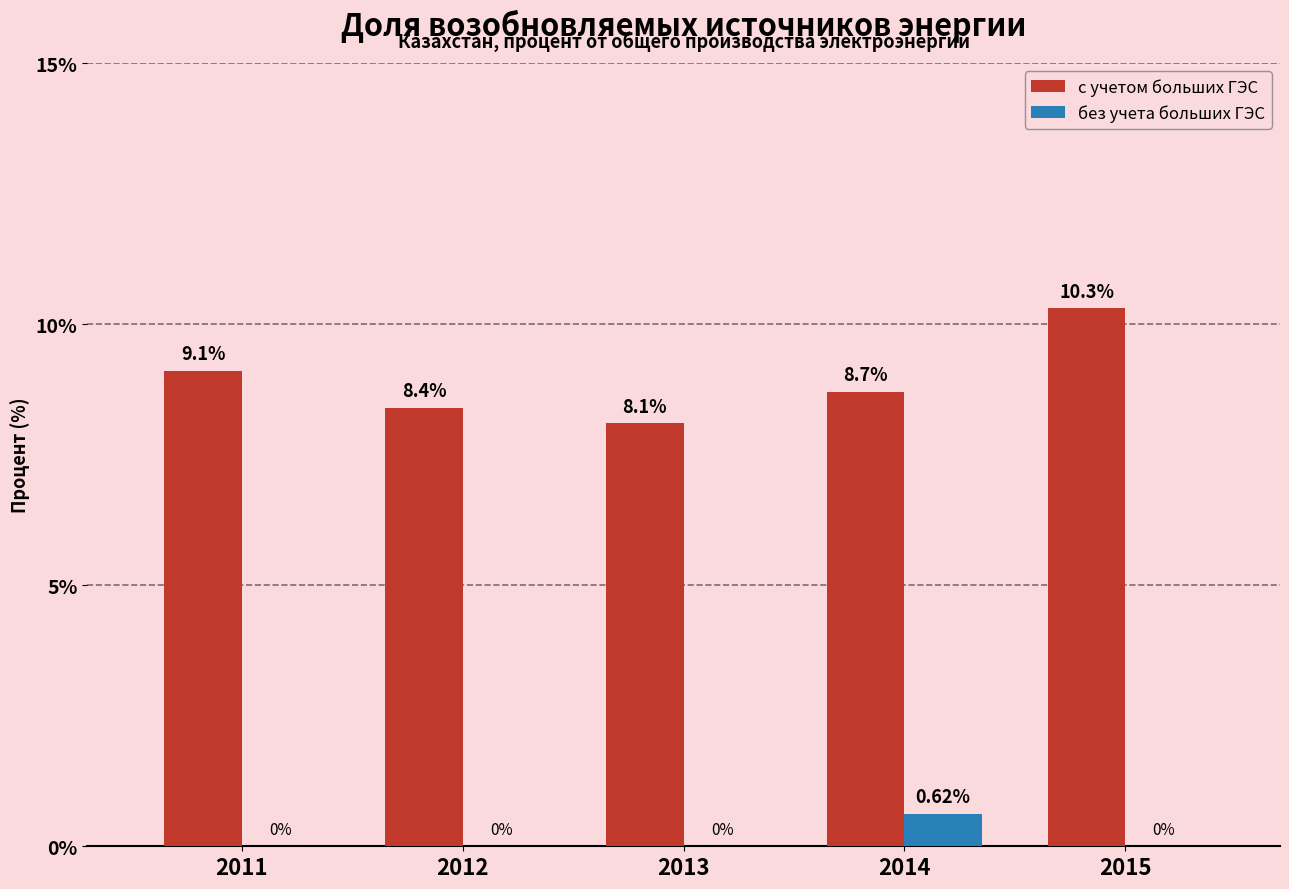

What is the total value across all series at 2015?

10.3